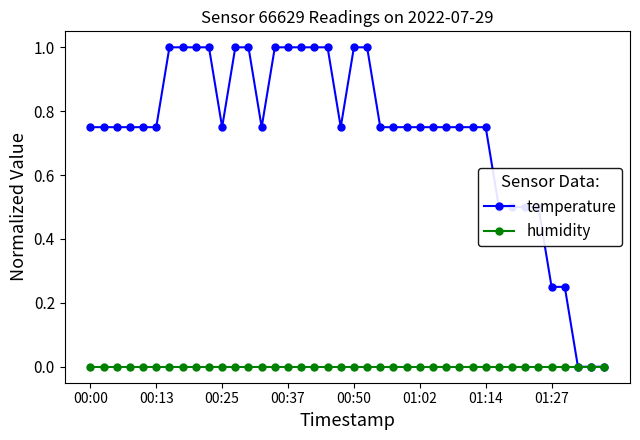

List the series in order of their peak value, highest first.

temperature, humidity